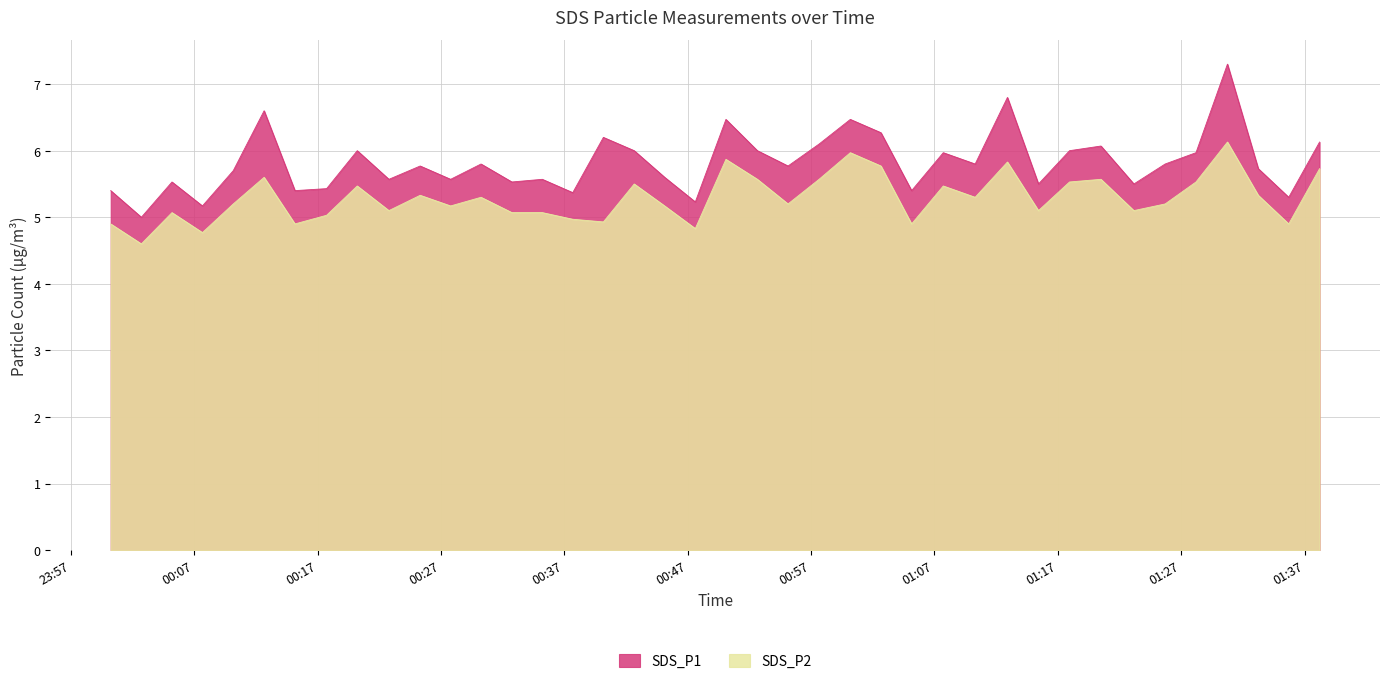

What is the average value of the SDS_P2 series?

5.3